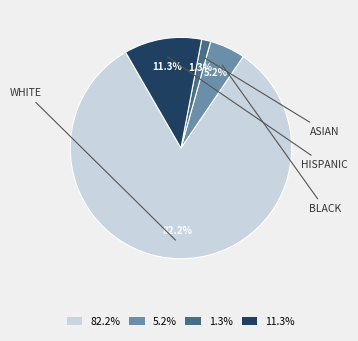

Is there a majority slice in this chart?

Yes